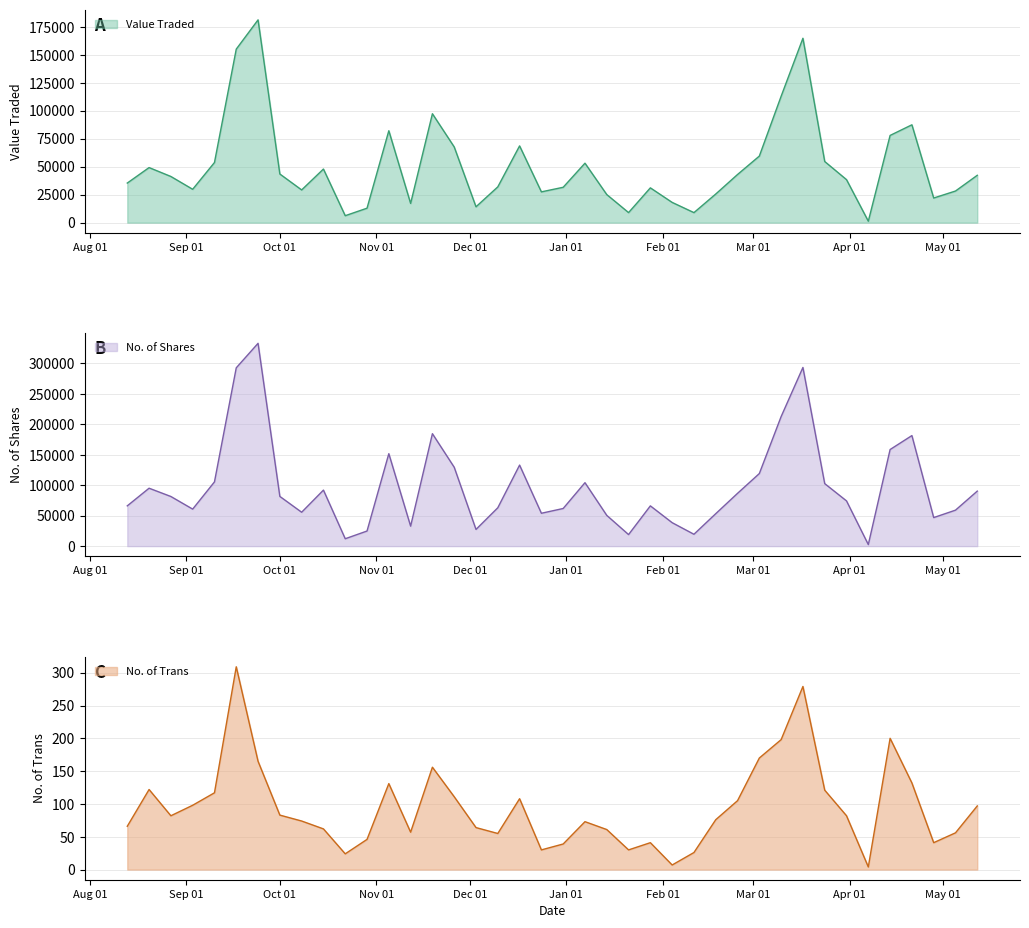

True or false: No. of Trans and No. of Shares cross at least once.

False